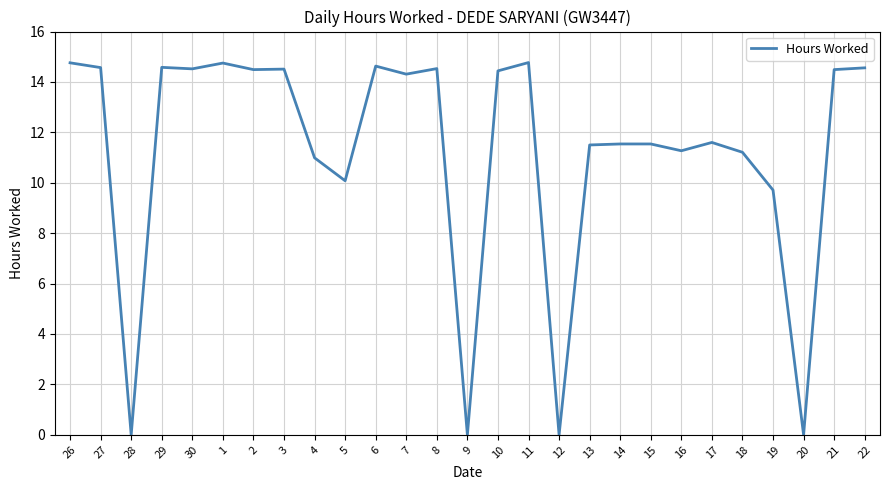

True or false: the data shows 0.0 at 9.

True